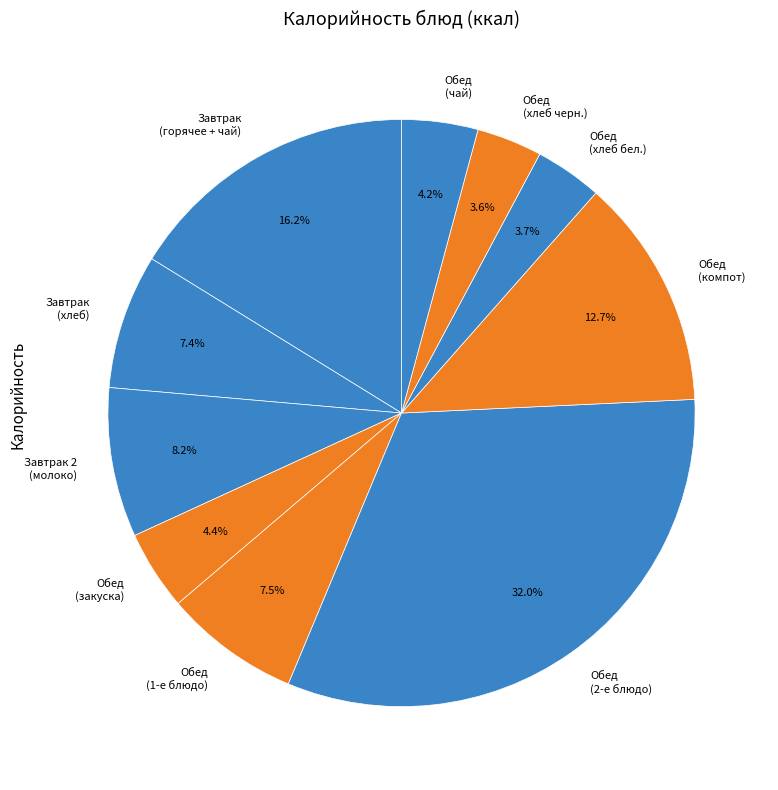

How many slices are in this pie chart?

10